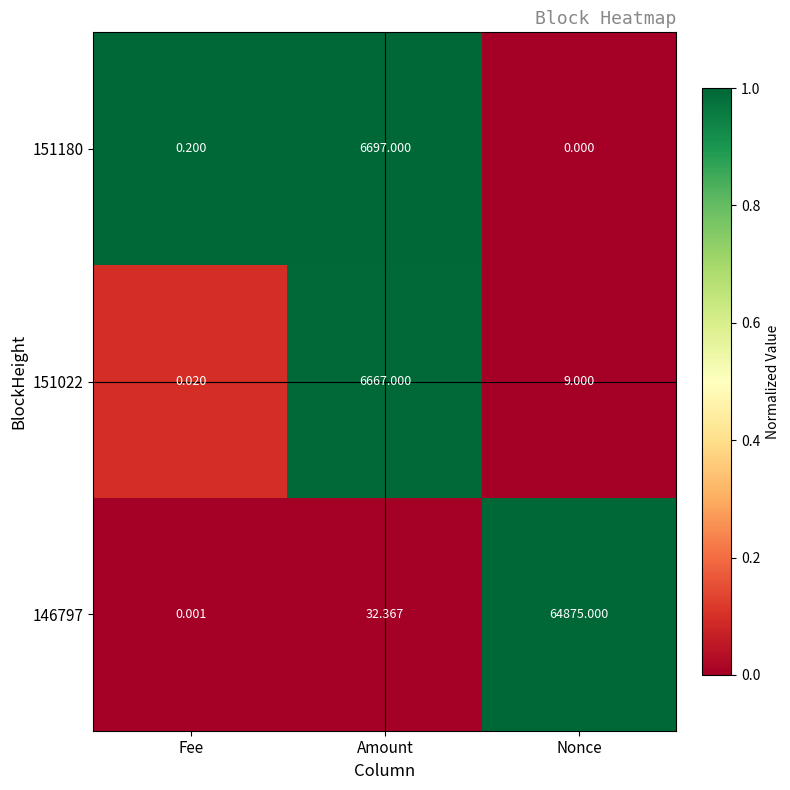

At which label does 146797 reach its minimum?

Fee